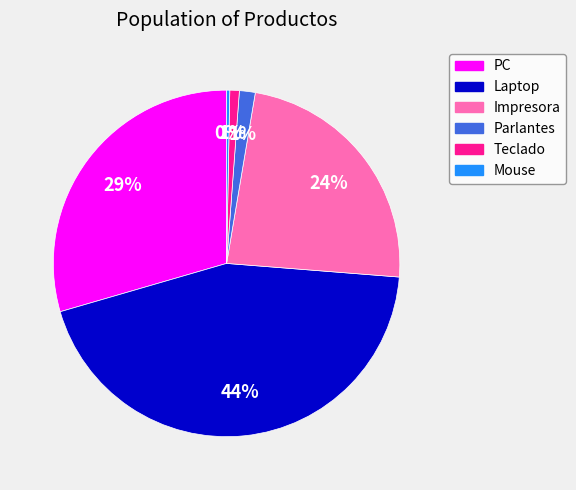

How many segments does this pie chart have?

6